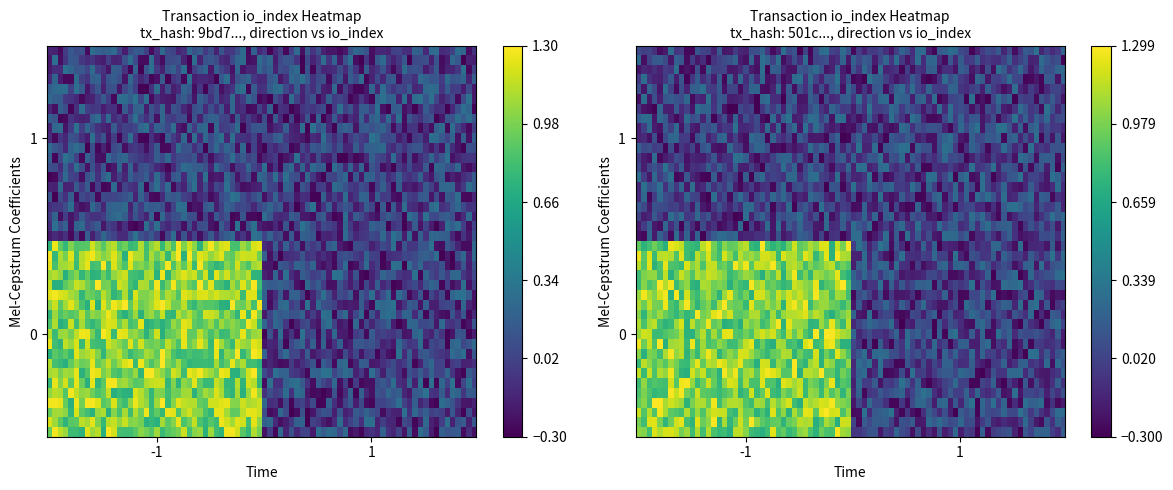

What is the difference between the maximum and minimum values in the 9bd75945aaffa69cb46c87a68dc7d4e4ddd52db series?

1